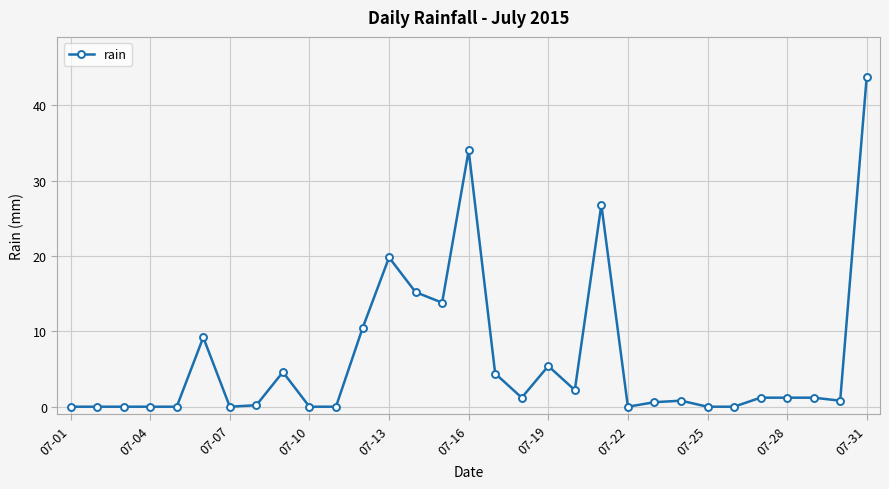

What is the greatest value displayed?

43.8